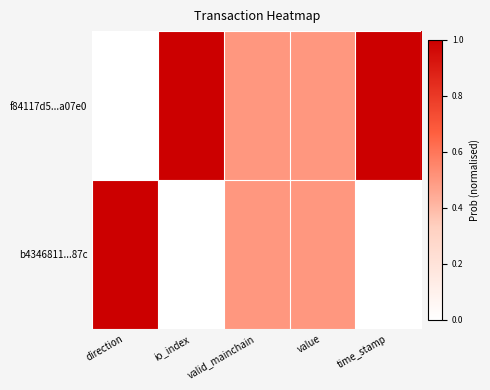

At which category is the sum across all series the highest?

direction